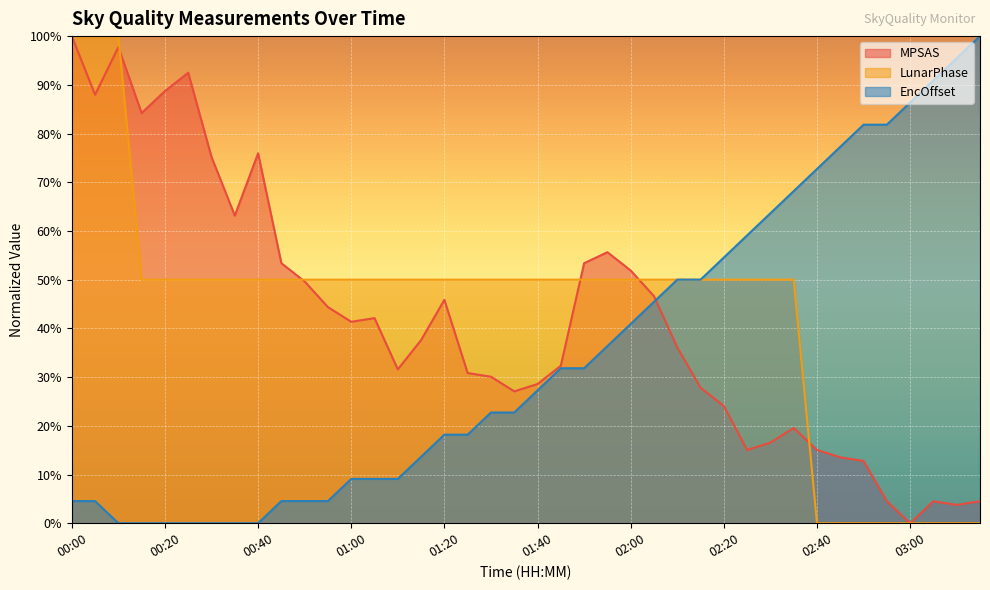

Is it true that LunarPhase equals 68.2 at 00:45?

False